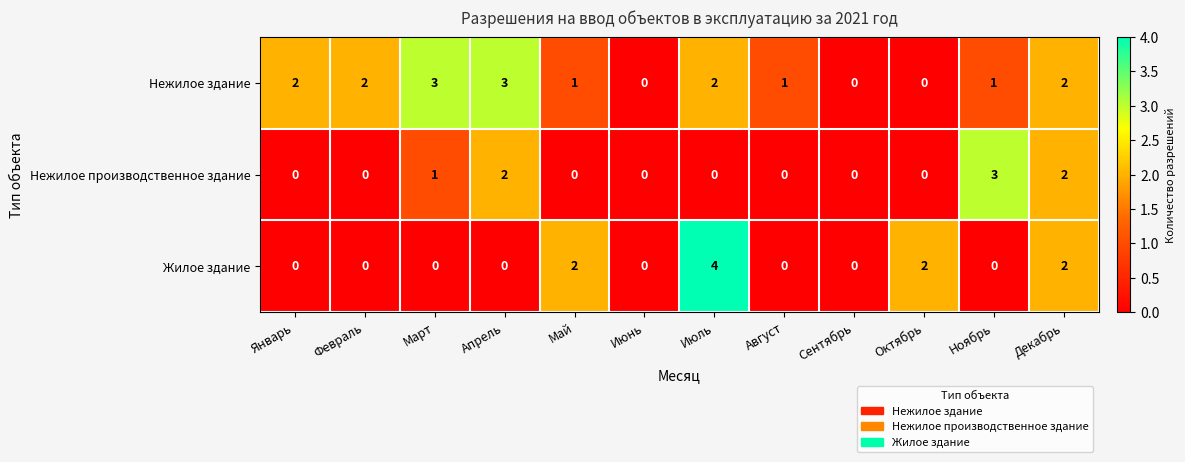

What is the sum of all Жилое здание values?

10